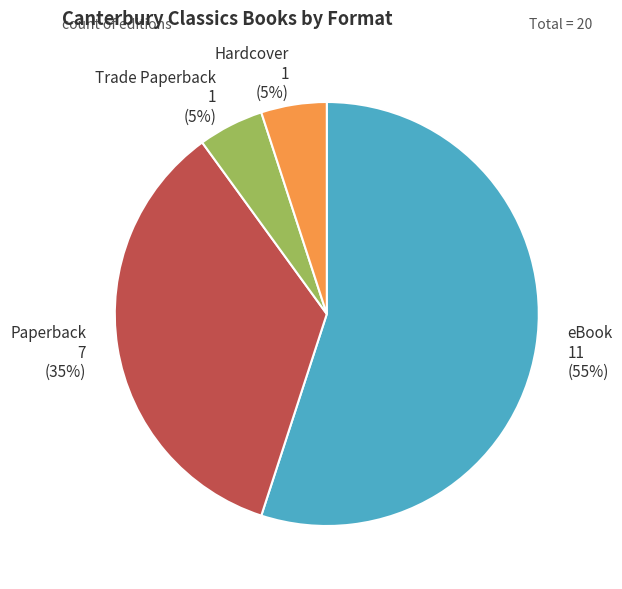

How many slices are in this pie chart?

4